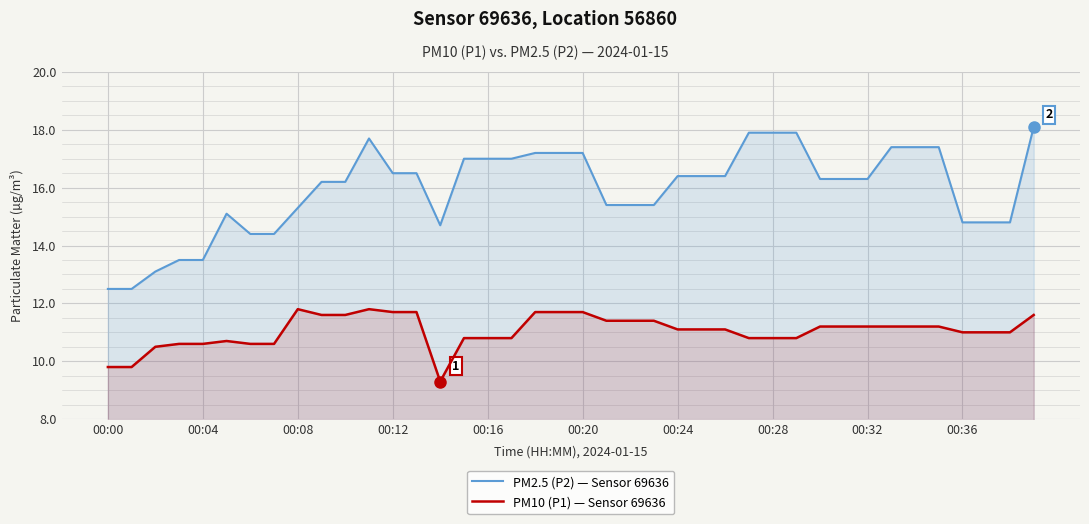

True or false: PM2.5 (P2) — Sensor 69636 has more than 2 interior local peaks.

False